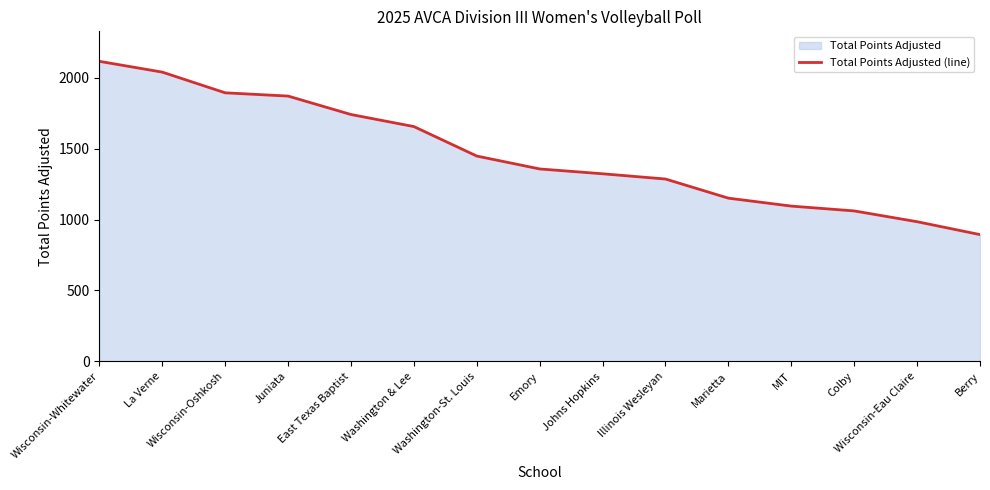

Does the chart display data point markers on the line(s)?

No